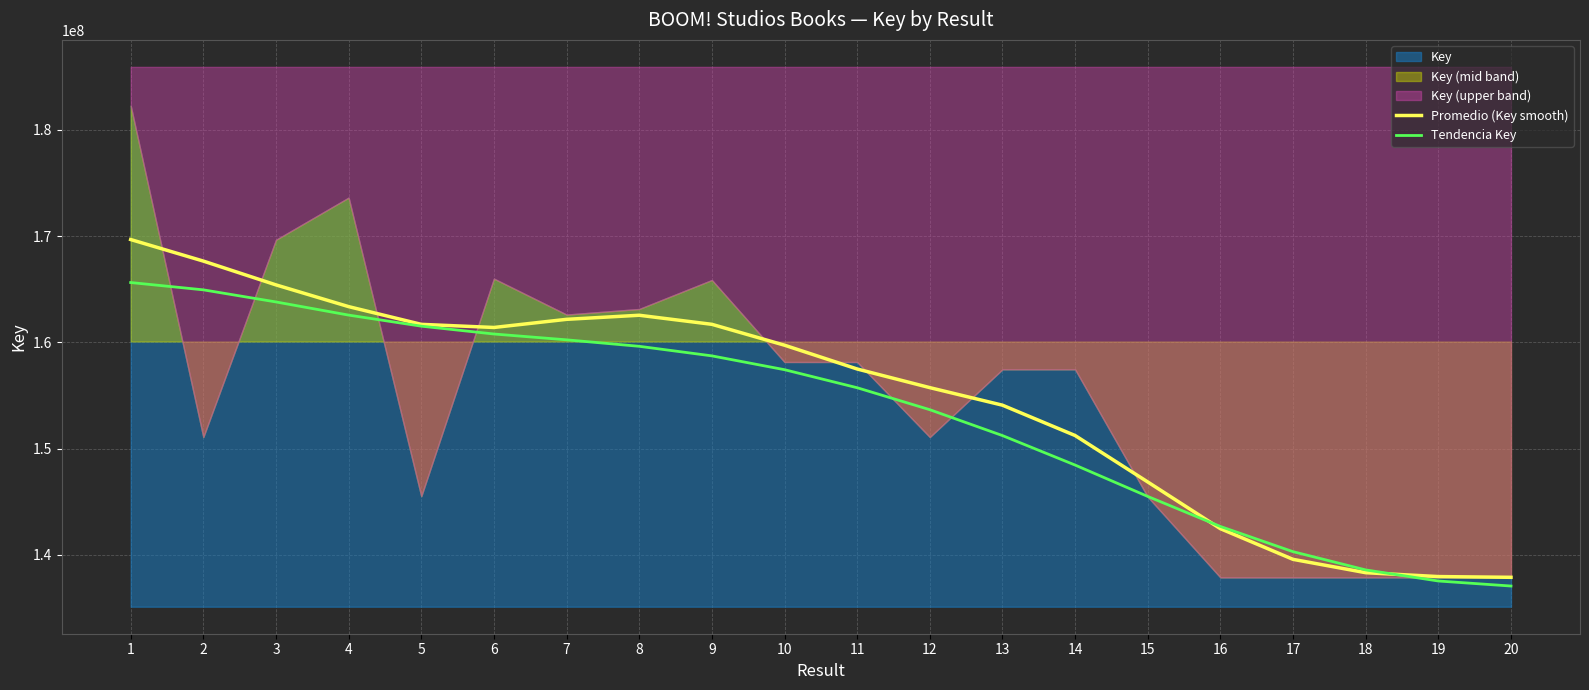

List the labels in order of Tendencia Key value, largest first.

1, 2, 3, 4, 5, 6, 7, 8, 9, 10, 11, 12, 13, 14, 15, 16, 17, 18, 19, 20